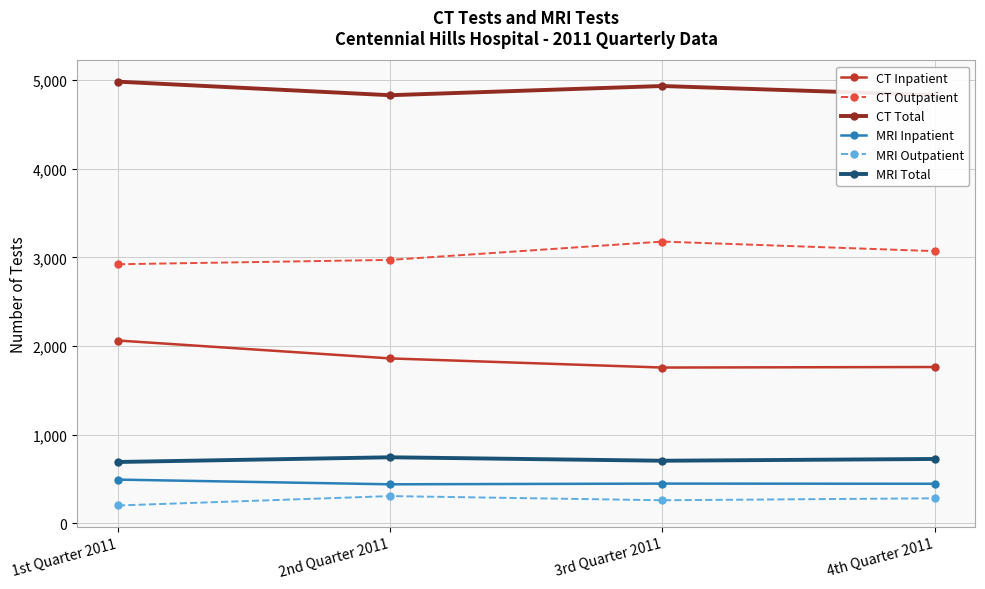

What are all the series names shown in the legend?

CT Inpatient, CT Outpatient, CT Total, MRI Inpatient, MRI Outpatient, MRI Total